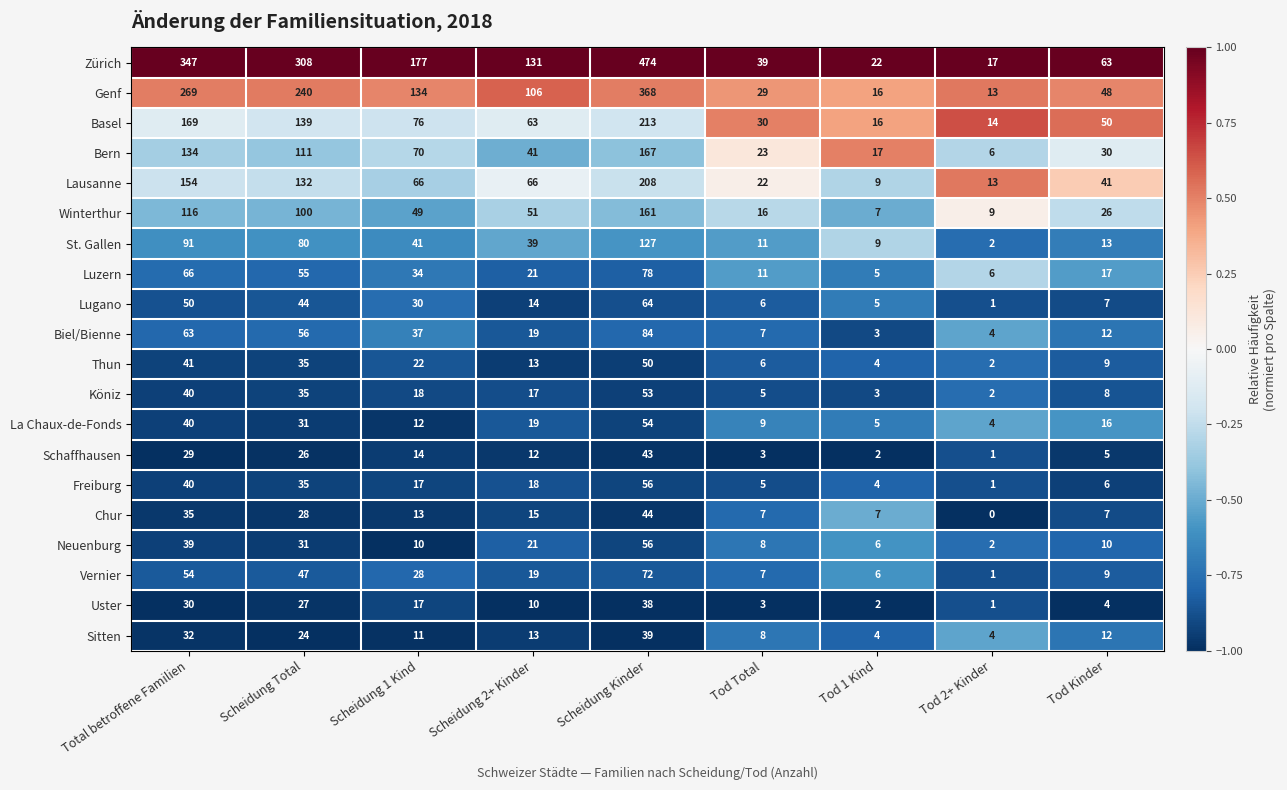

Read the Basel value at Tod 1 Kind, to the nearest 5.

15